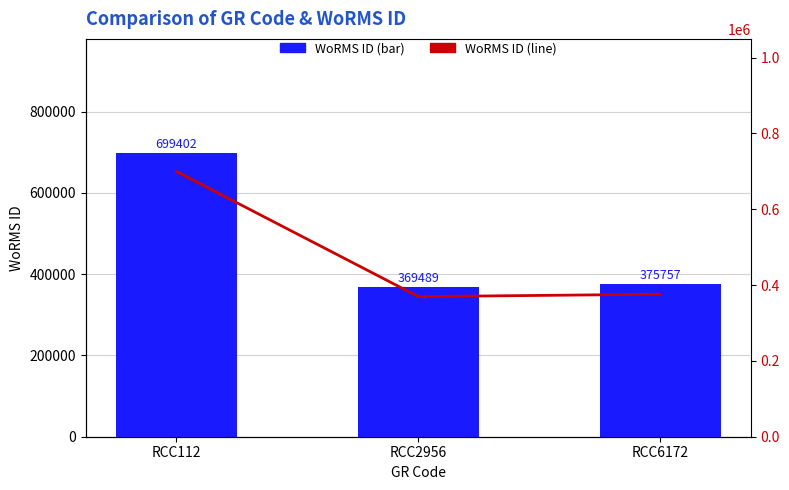

Rank the series by their maximum value, from highest to lowest.

WoRMS ID, WoRMS ID (line)